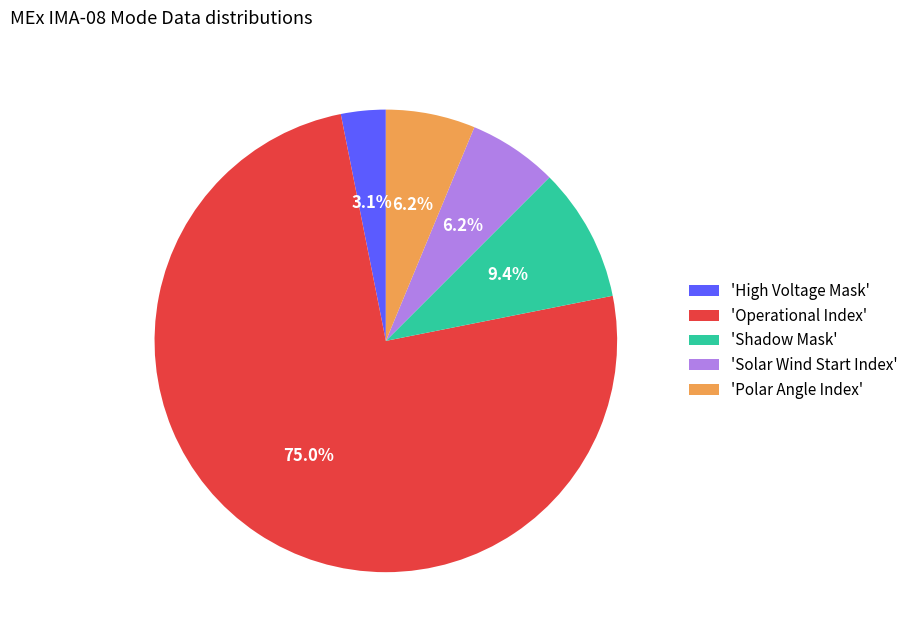

To the nearest percent, what is the average slice percentage?

20%